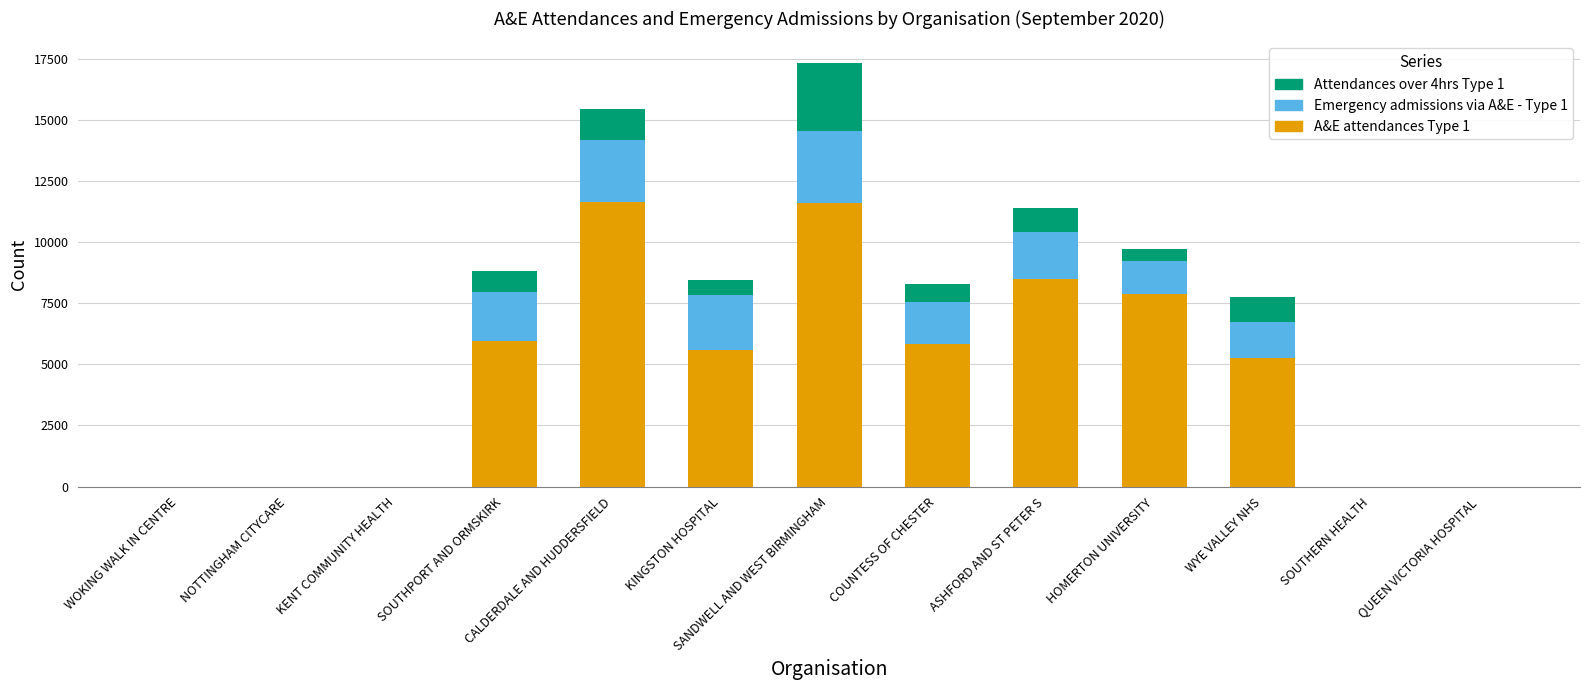

What is the average value of the A&E attendances Type 1 series?

4791